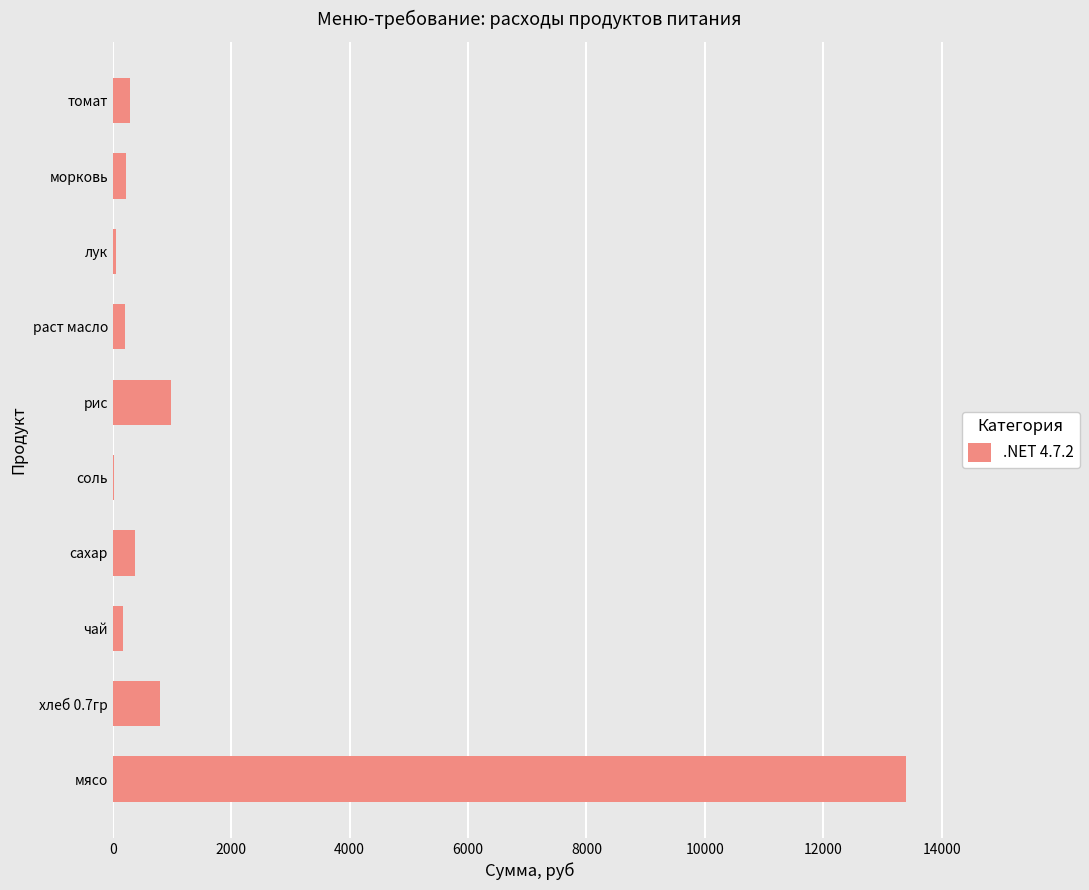

How many categories are shown in the chart?

10